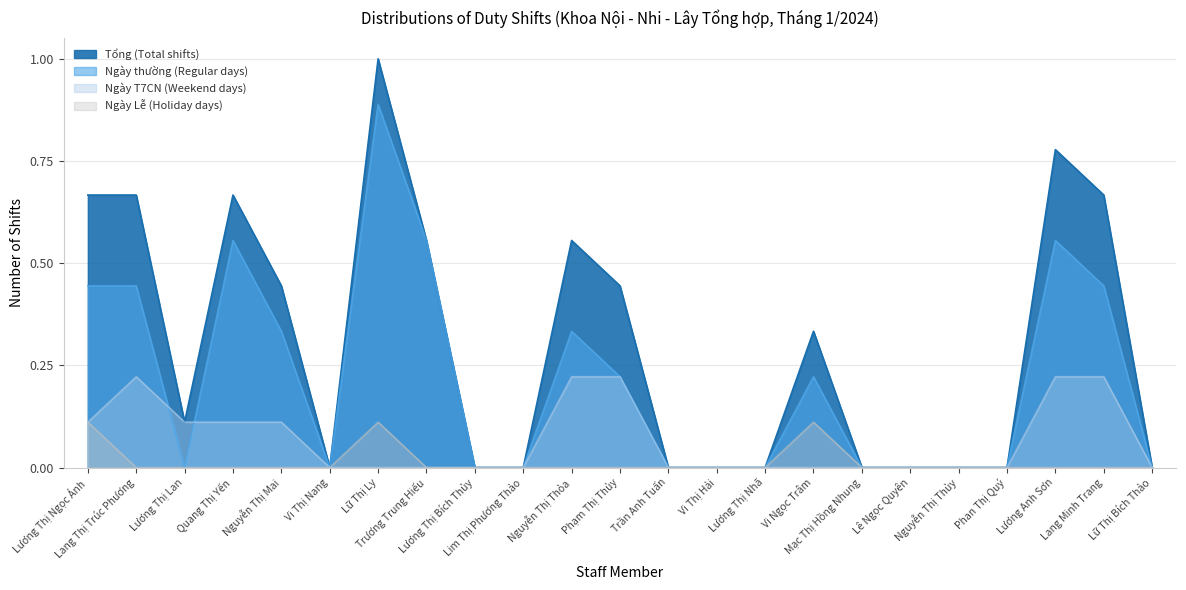

The value of Ngày thường (Regular days) at Lữ Thị Ly is 0.9. True or false?

True